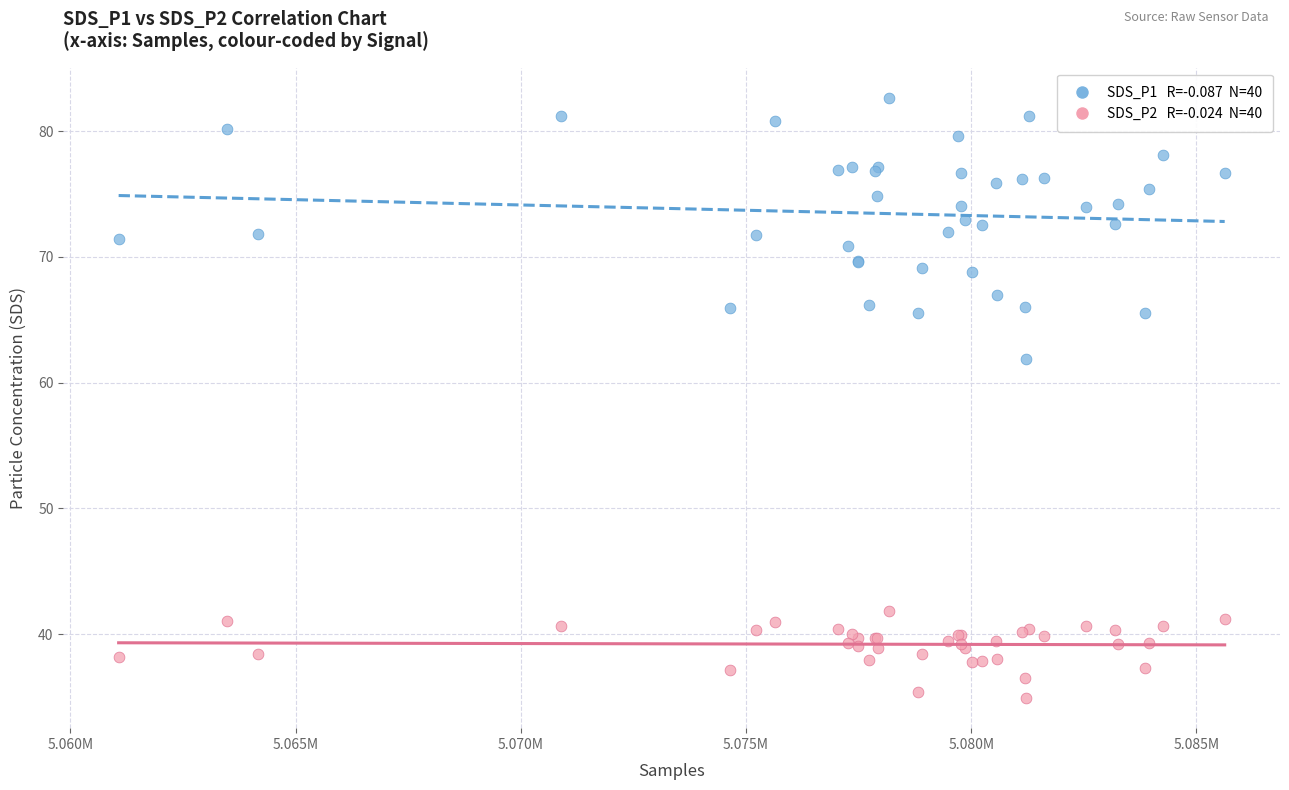

Across all series, what Y value is closest to 58?

61.9